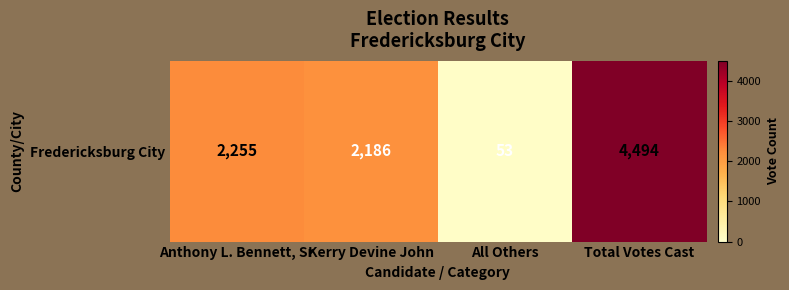

How many series are shown in this chart?

1